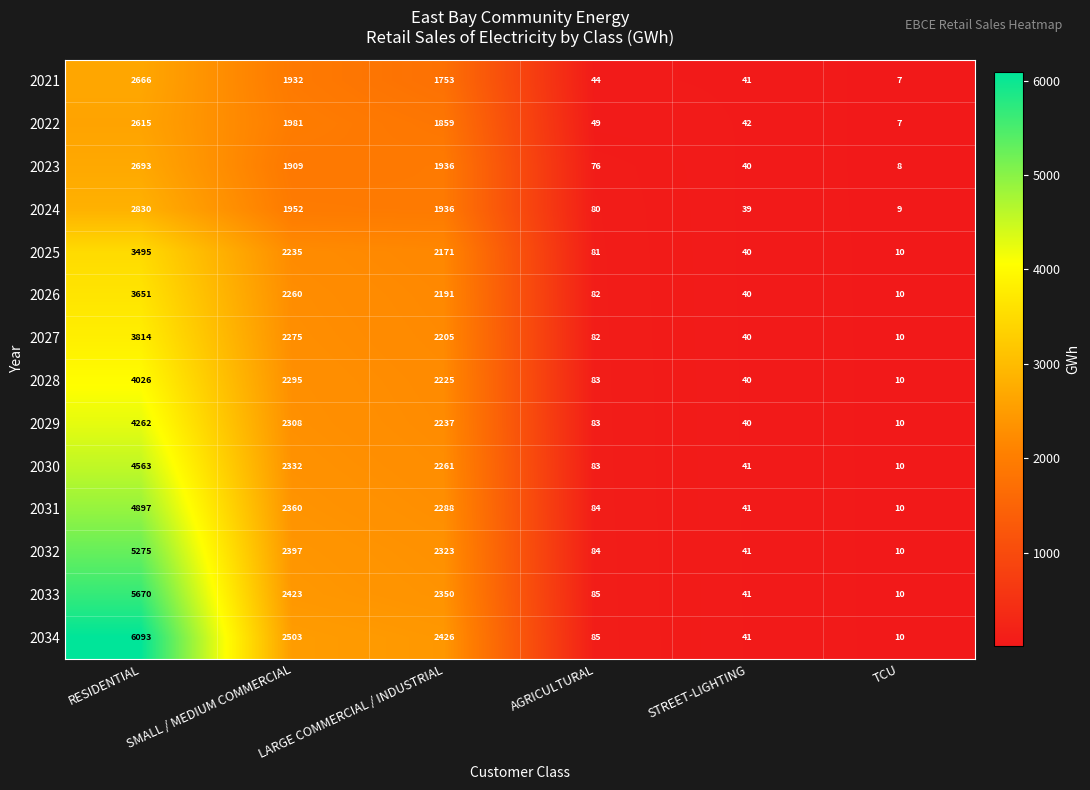

What is the difference between the 2025 values at TCU and SMALL / MEDIUM COMMERCIAL?

2225